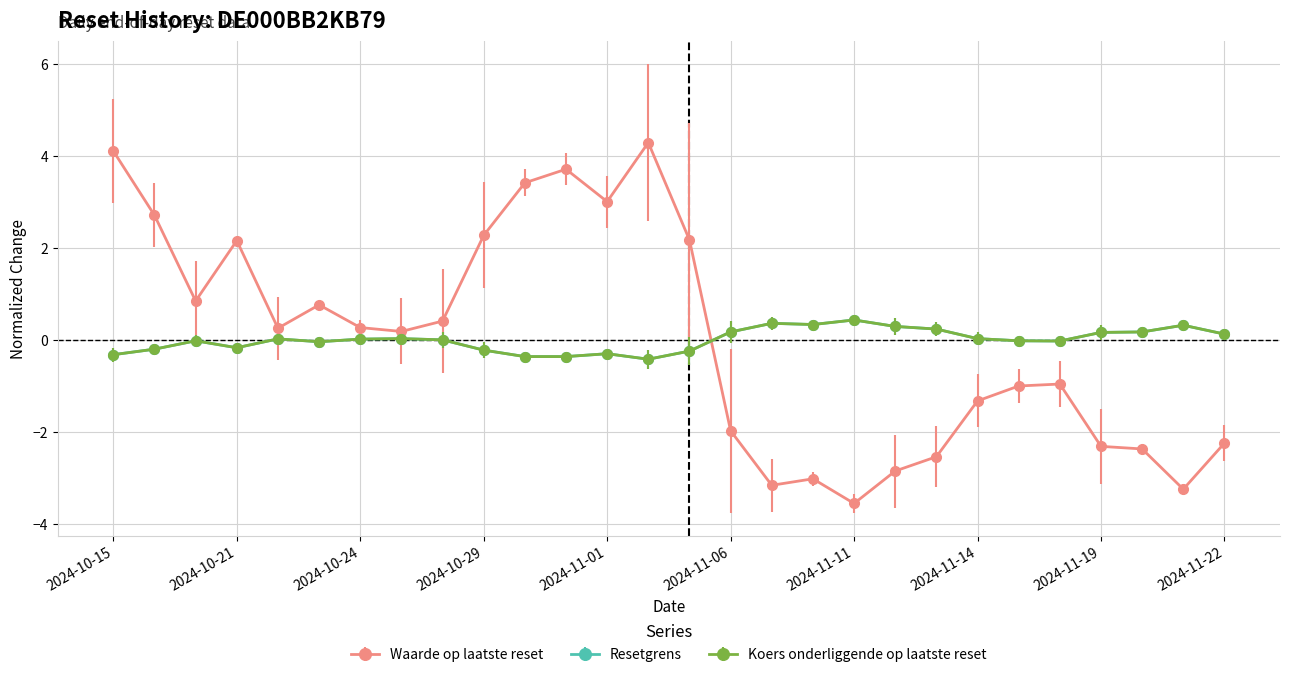

Does the chart have visible grid lines?

Yes